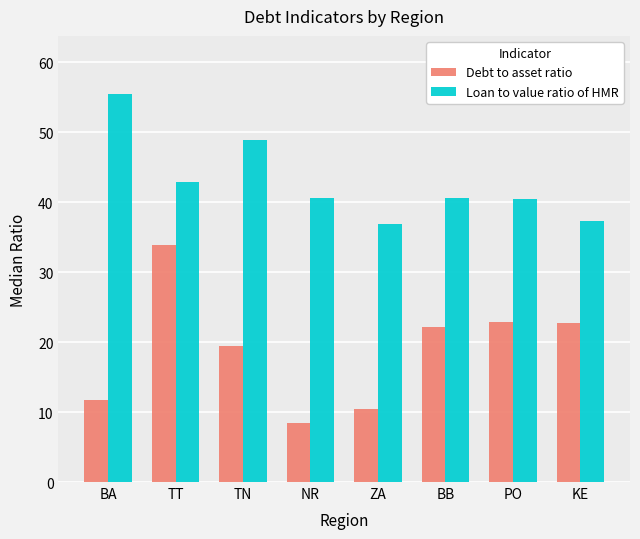

What are all the series names shown in the legend?

Debt to asset ratio, Loan to value ratio of HMR